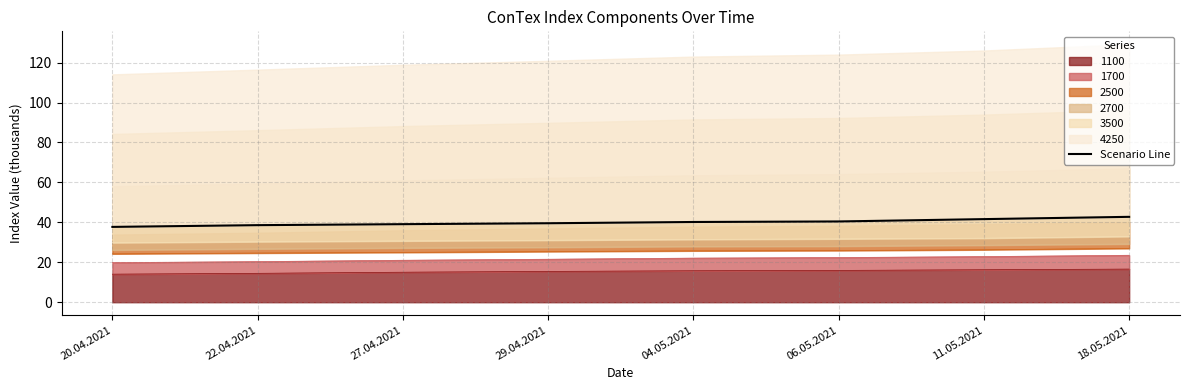

At which label is the value closest to 40?

04.05.2021